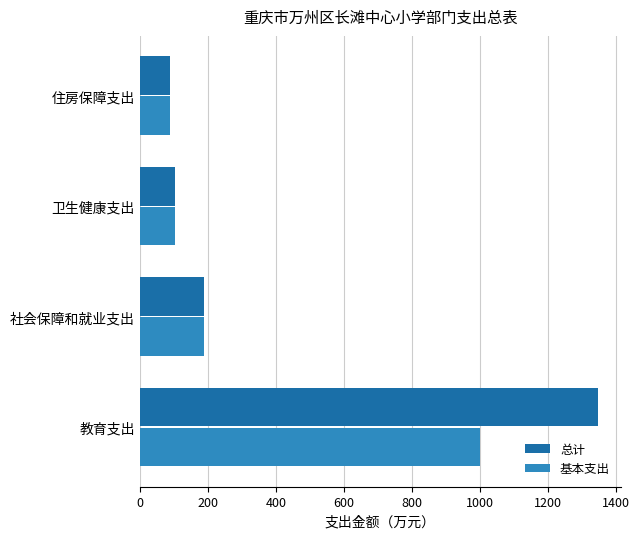

Read the 总计 value at 住房保障支出.

87.8